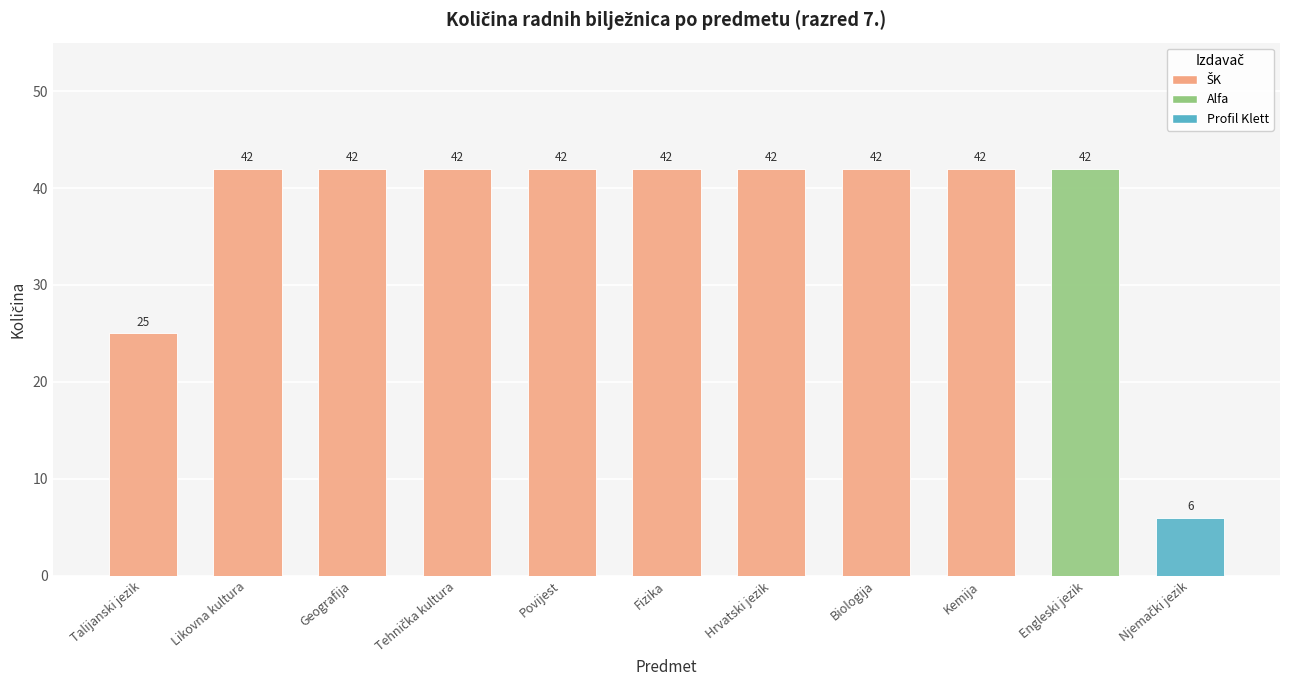

How many bars are there in total?

11